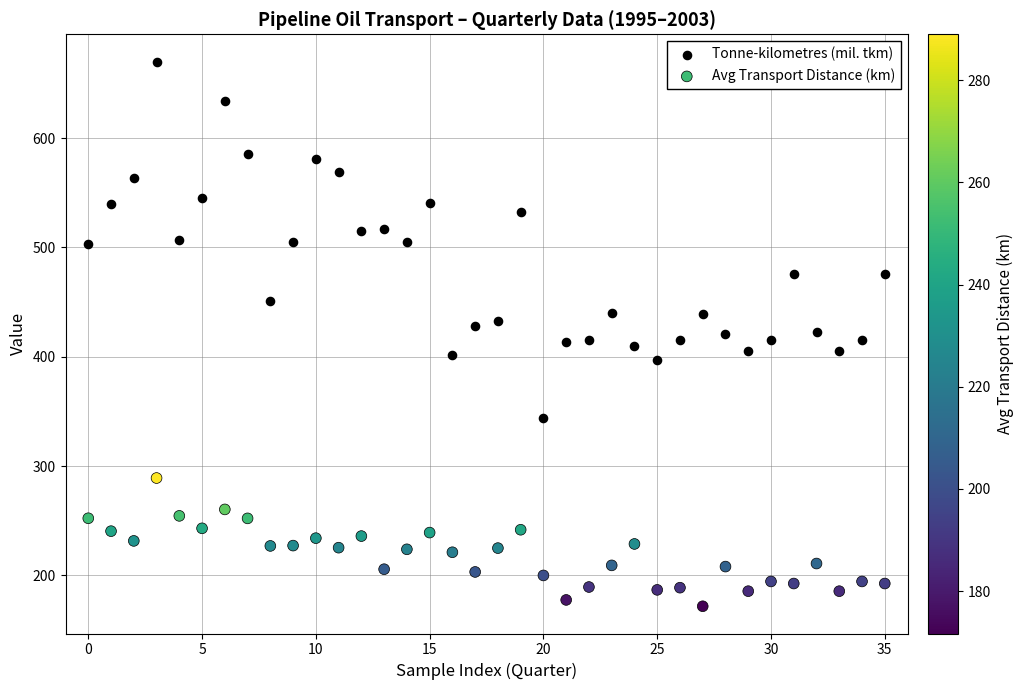

Which series reaches the maximum Y coordinate?

Tonne-kilometres (mil. tkm)